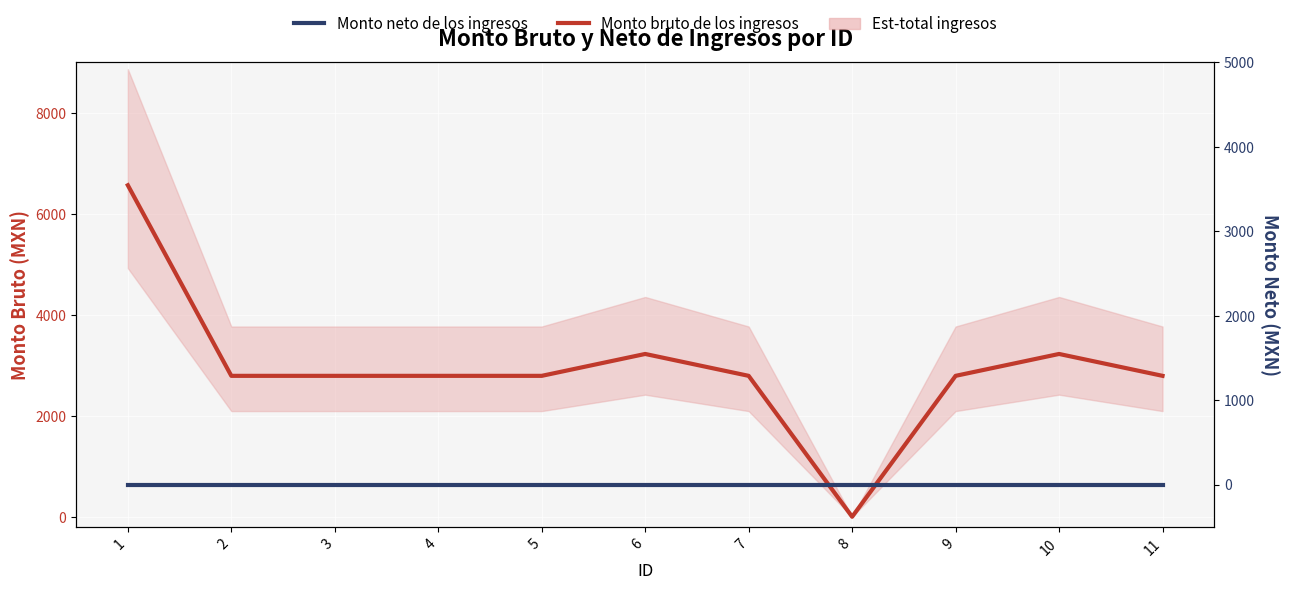

How many positive values does the Monto bruto de los ingresos series have?

10